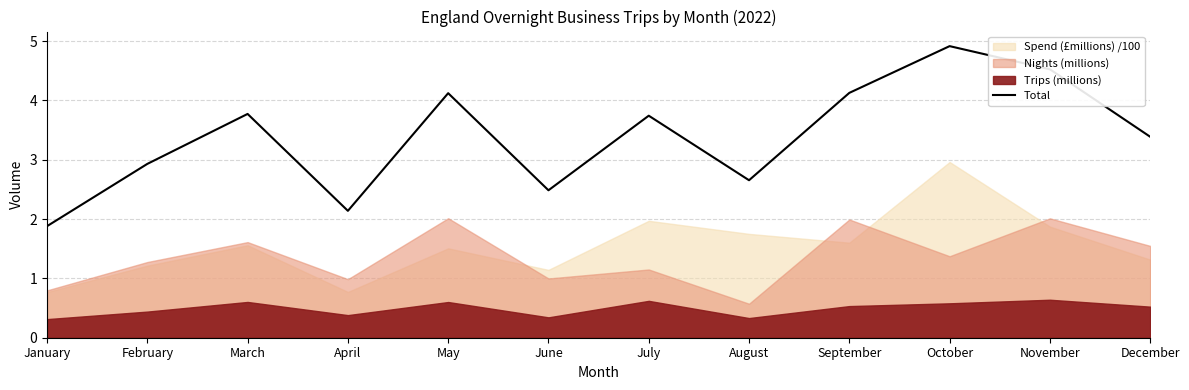

How many lines are shown in the chart?

1